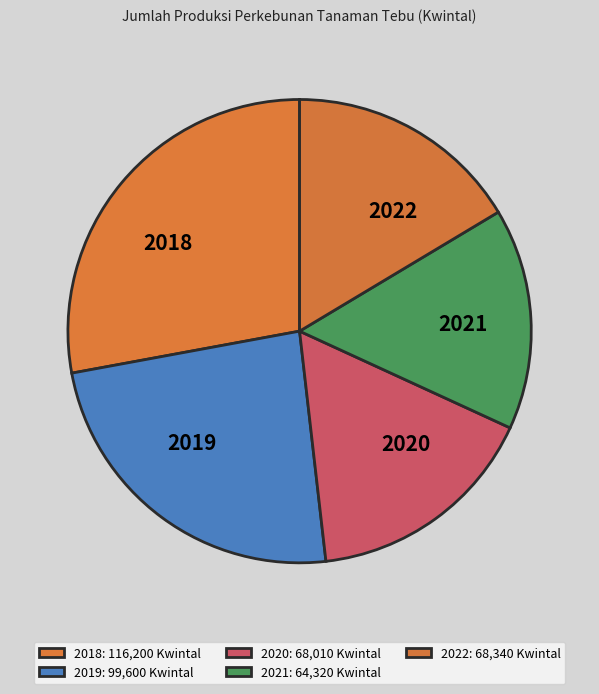

The 2022 slice represents 5% of the pie. True or false?

False